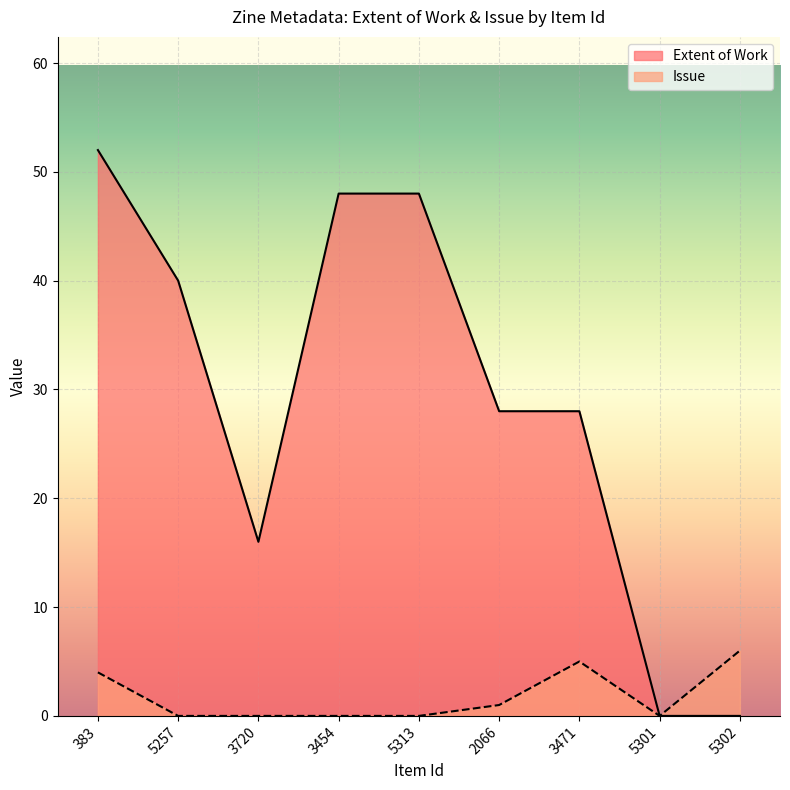

How many categories are shown in the chart?

9